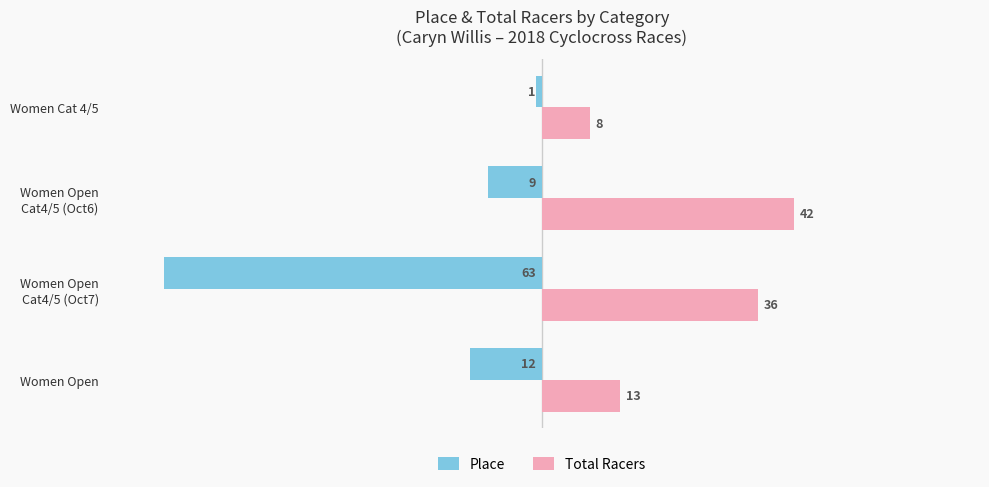

How many values in the Place series are below -9?

2